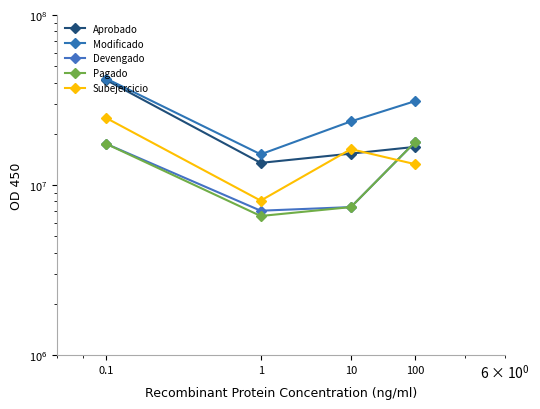

What is the minimum value for Aprobado?

13485427.0